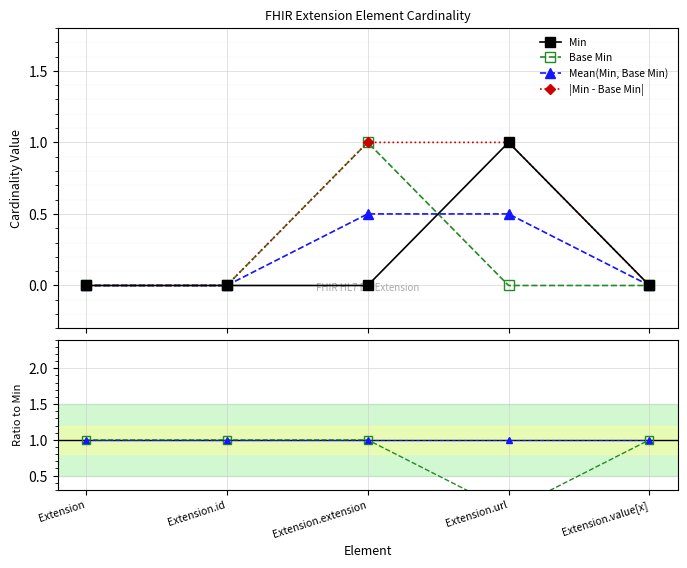

Count the number of data series in this chart.

6